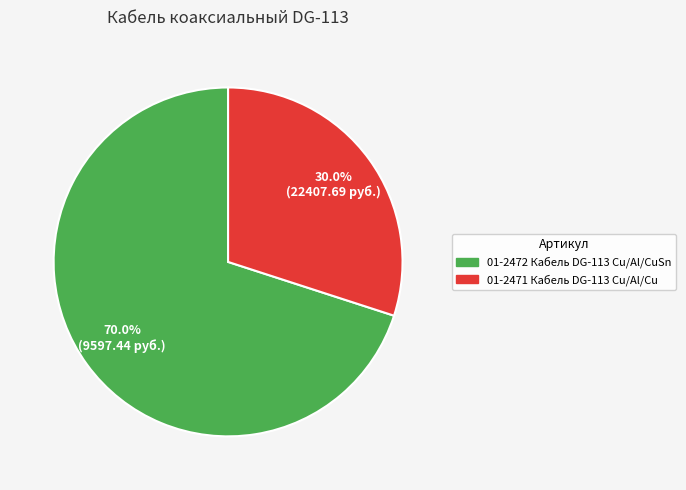

What portion of the pie excludes 01-2471 Кабель DG-113 Cu/Al/Cu?

70.0%